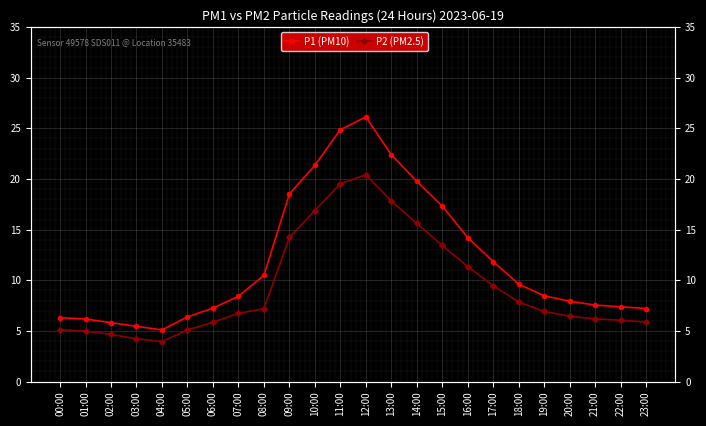

At which category does the chart reach its peak across all series?

12:00